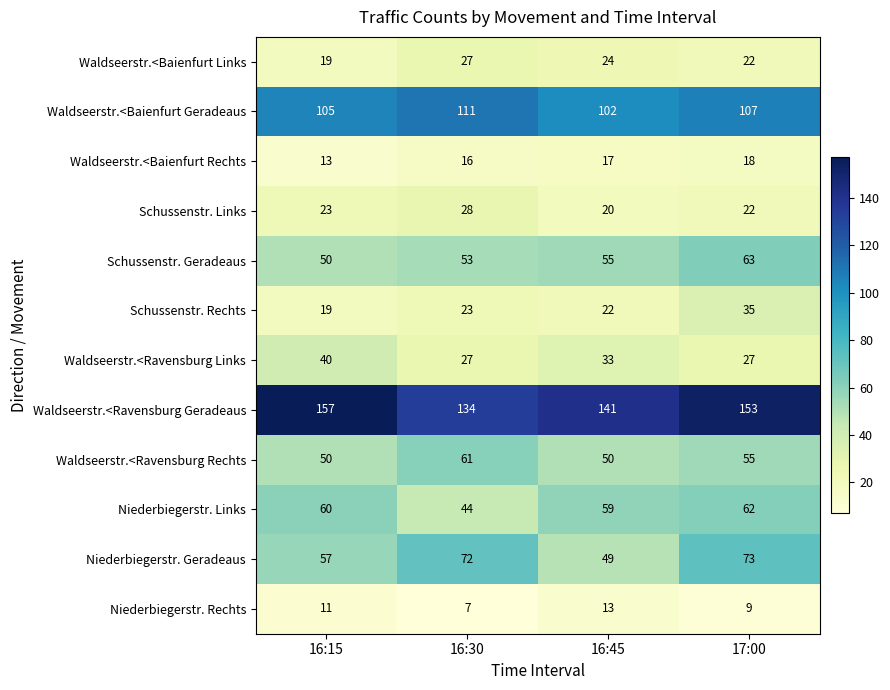

What is the sum of the Waldseerstr.<Baienfurt Rechts values at 16:30 and 16:45?

33